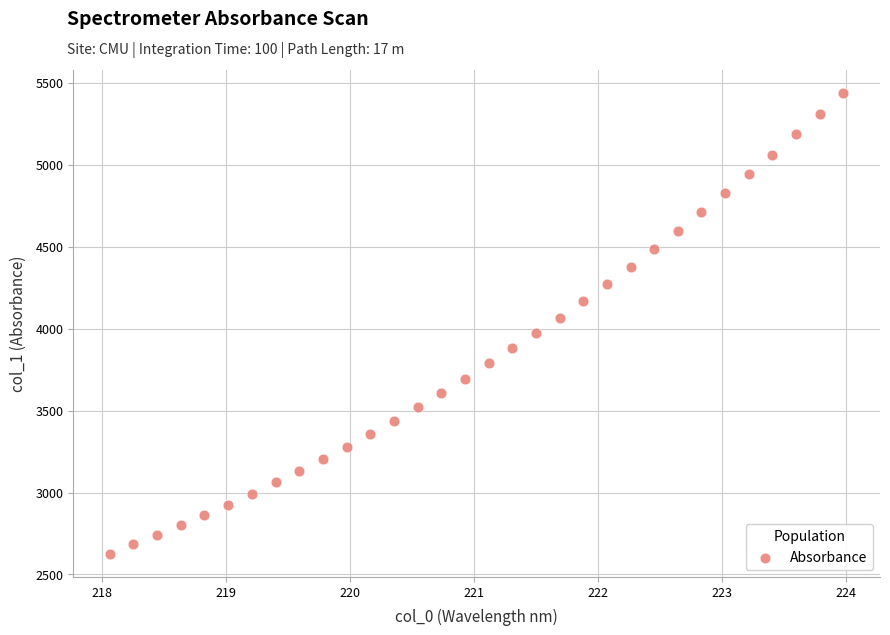

What is the range of Y values (max minus min)?

2810.5